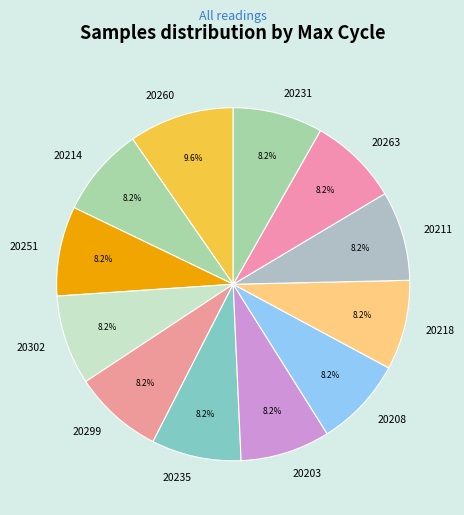

What is the largest slice in the pie chart?

20260